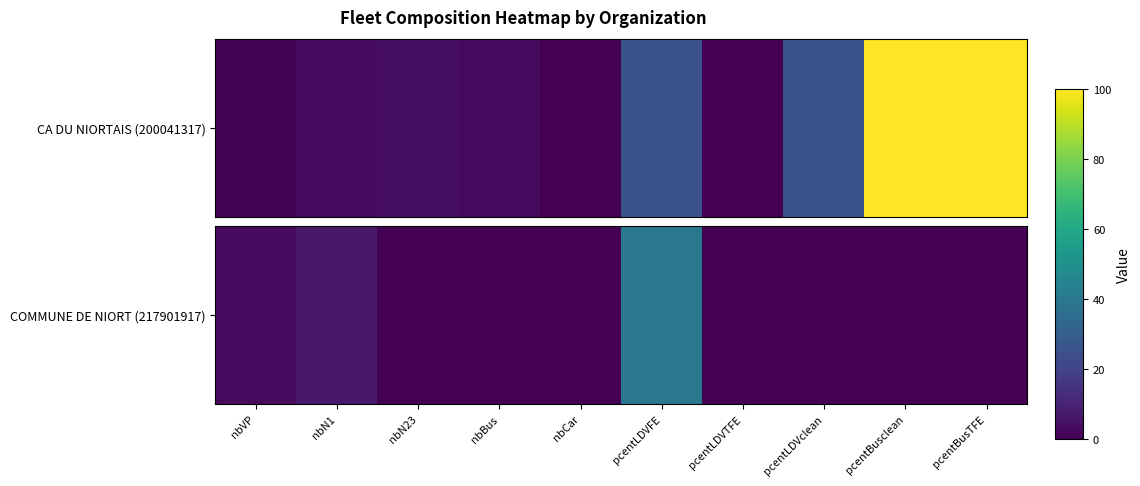

The value at nbVP is 3. True or false?

True